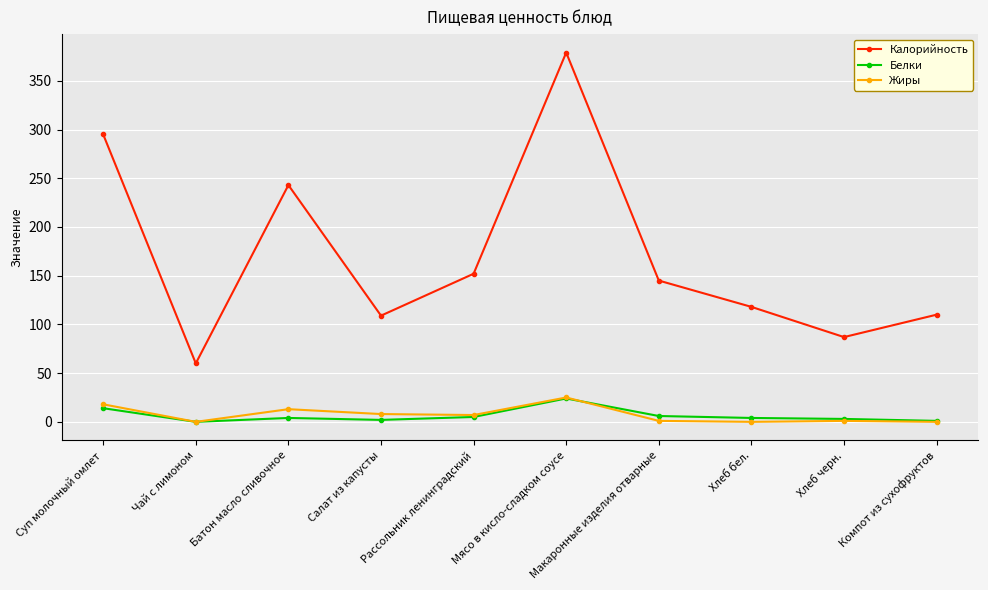

Is the value of Белки at Хлеб черн. greater than the value of Жиры at Батон масло сливочное?

No